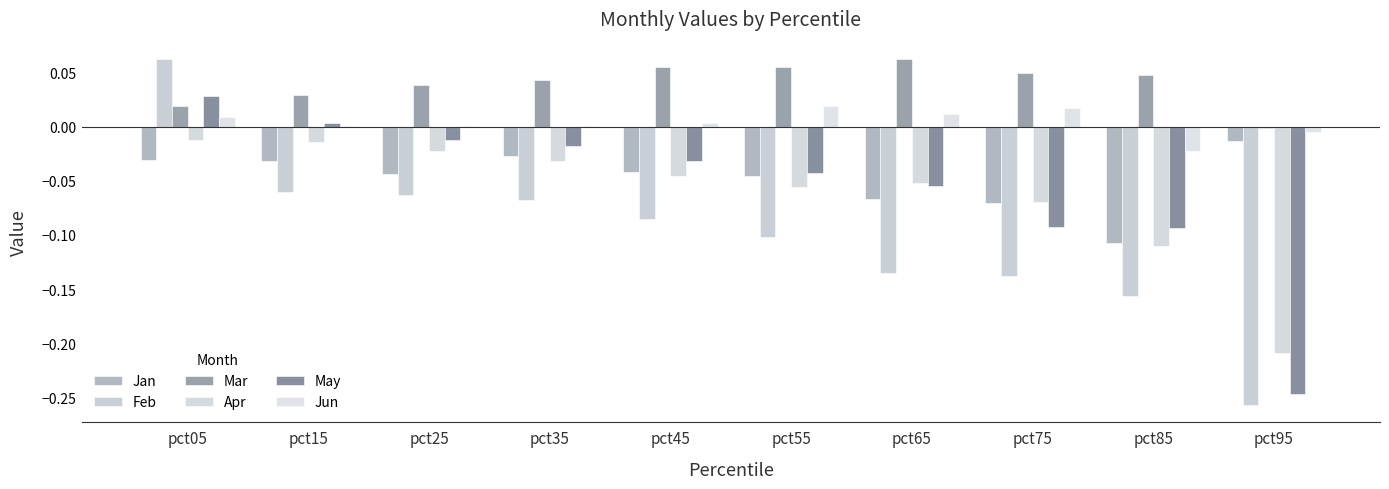

What is the value of the Apr bar at the 10th from the left?

-0.2